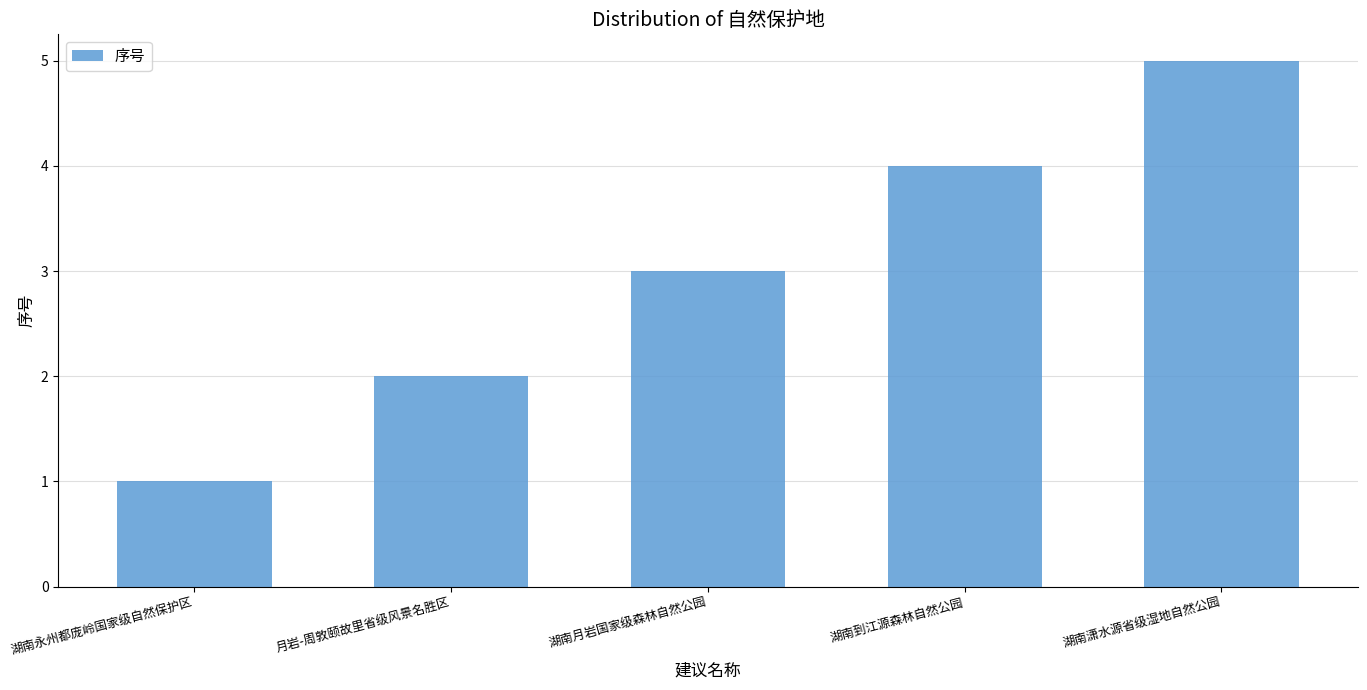

What is the difference between the values at 湖南月岩国家级森林自然公园 and 湖南潇水源省级湿地自然公园?

2